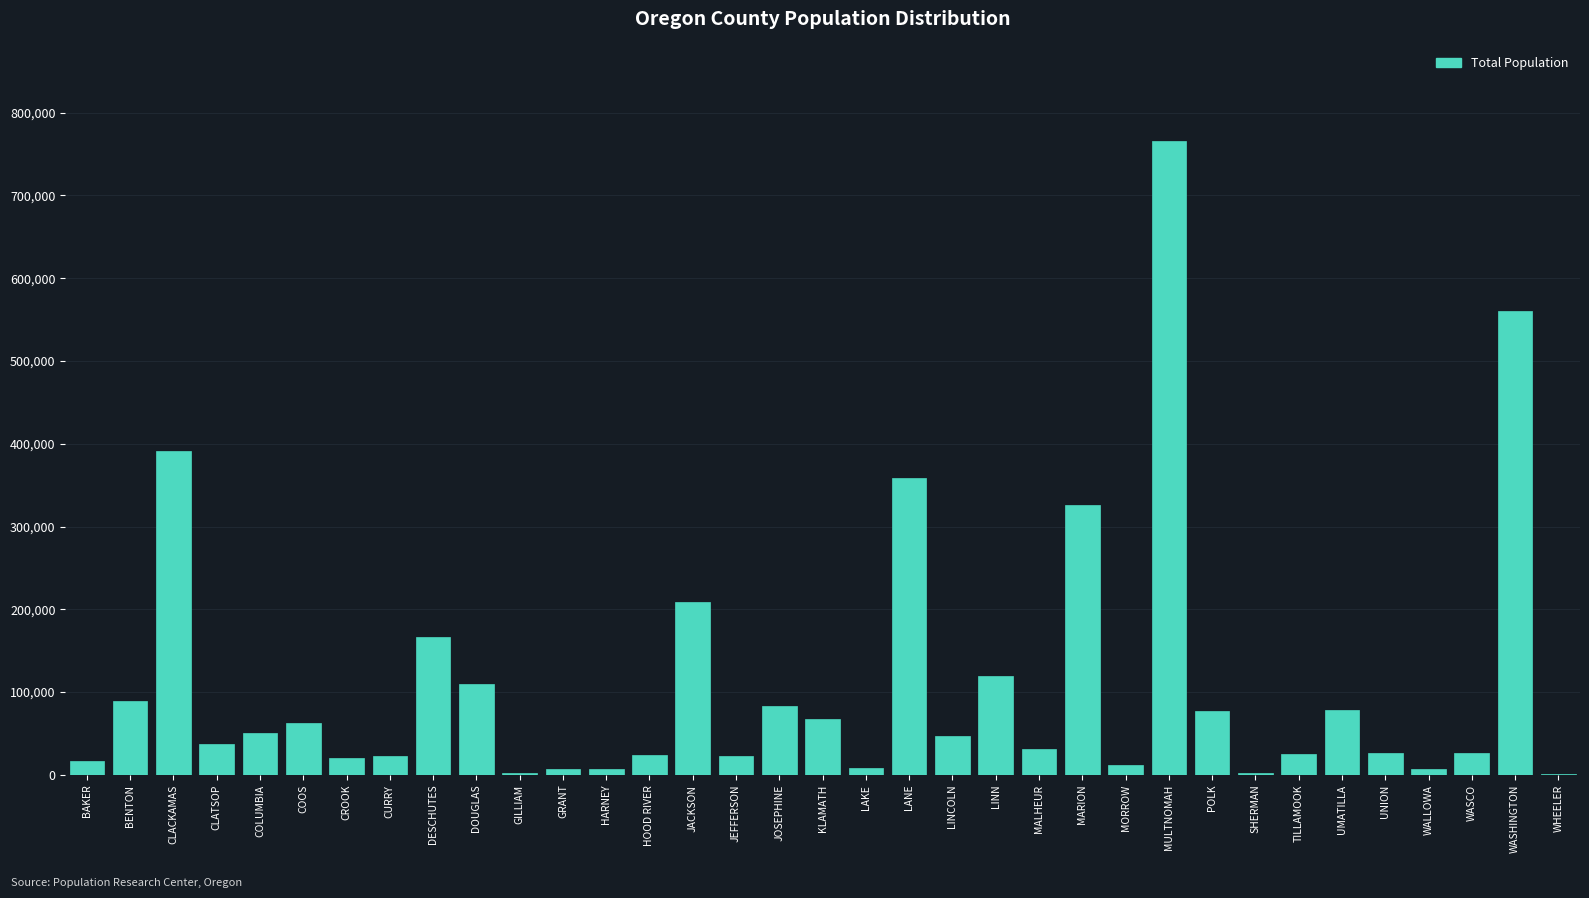

Is it true that the value at JACKSON is 330541?

False